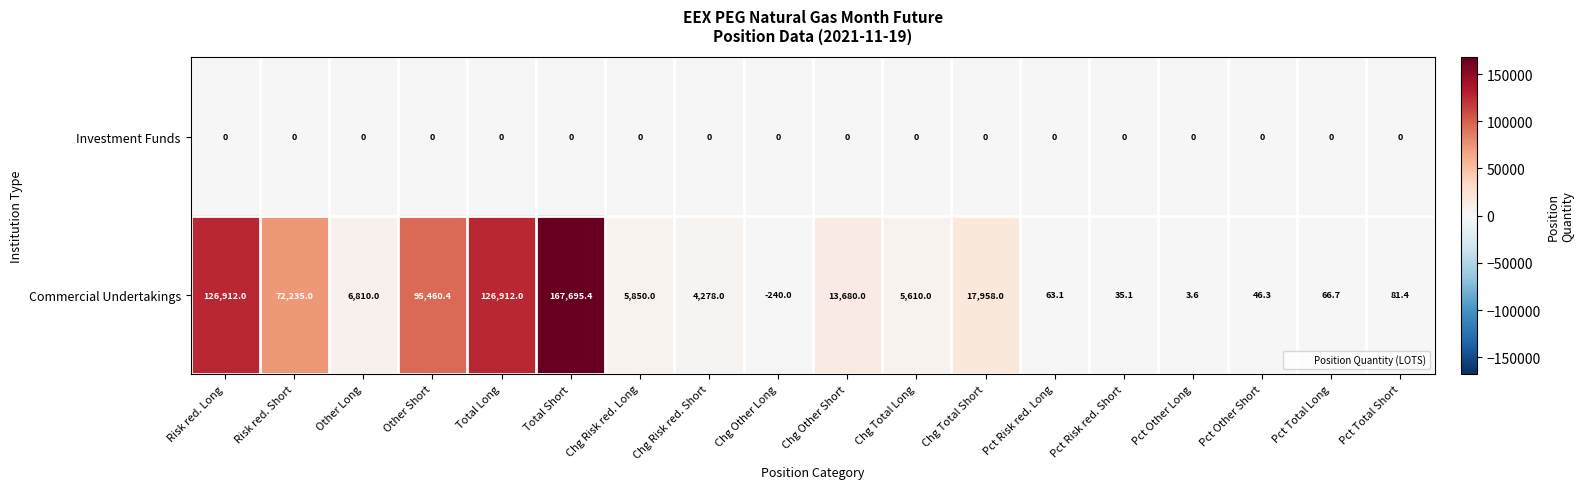

At Other Short, list the series in order from smallest to largest.

Investment Funds, Commercial Undertakings